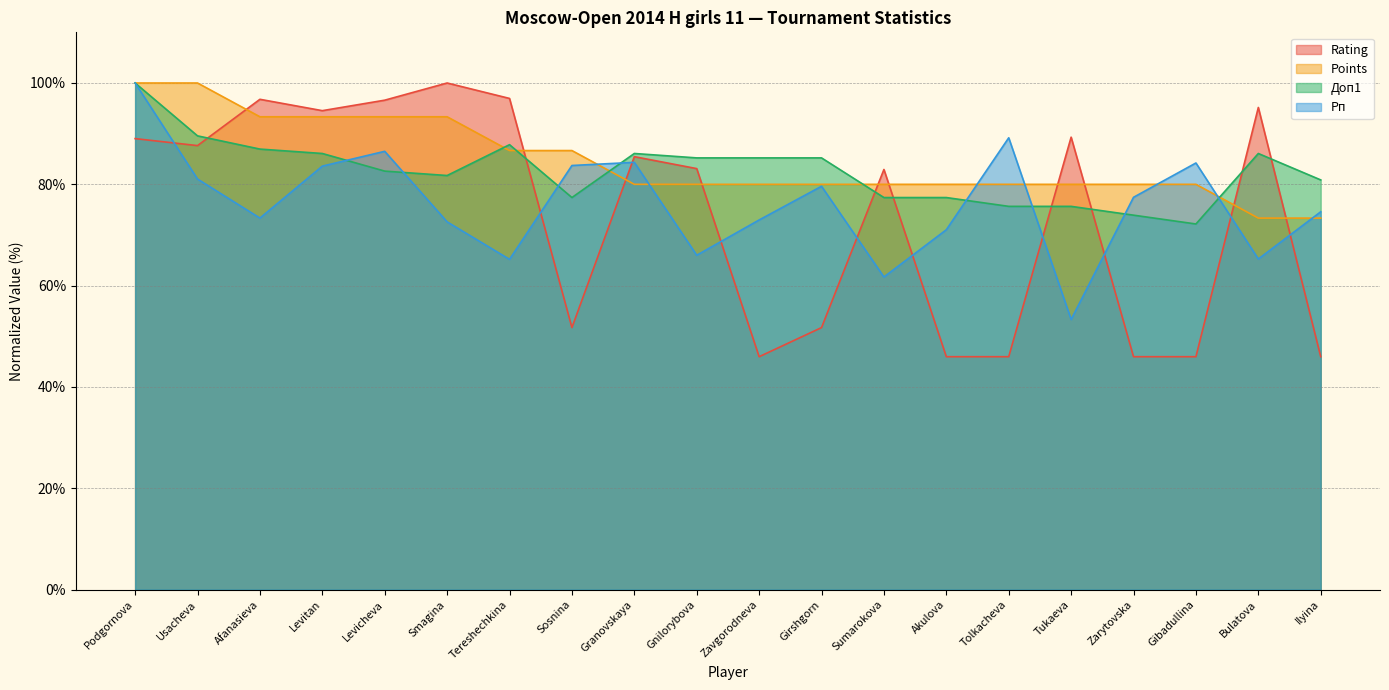

True or false: Points has more than 0 interior local peaks.

False